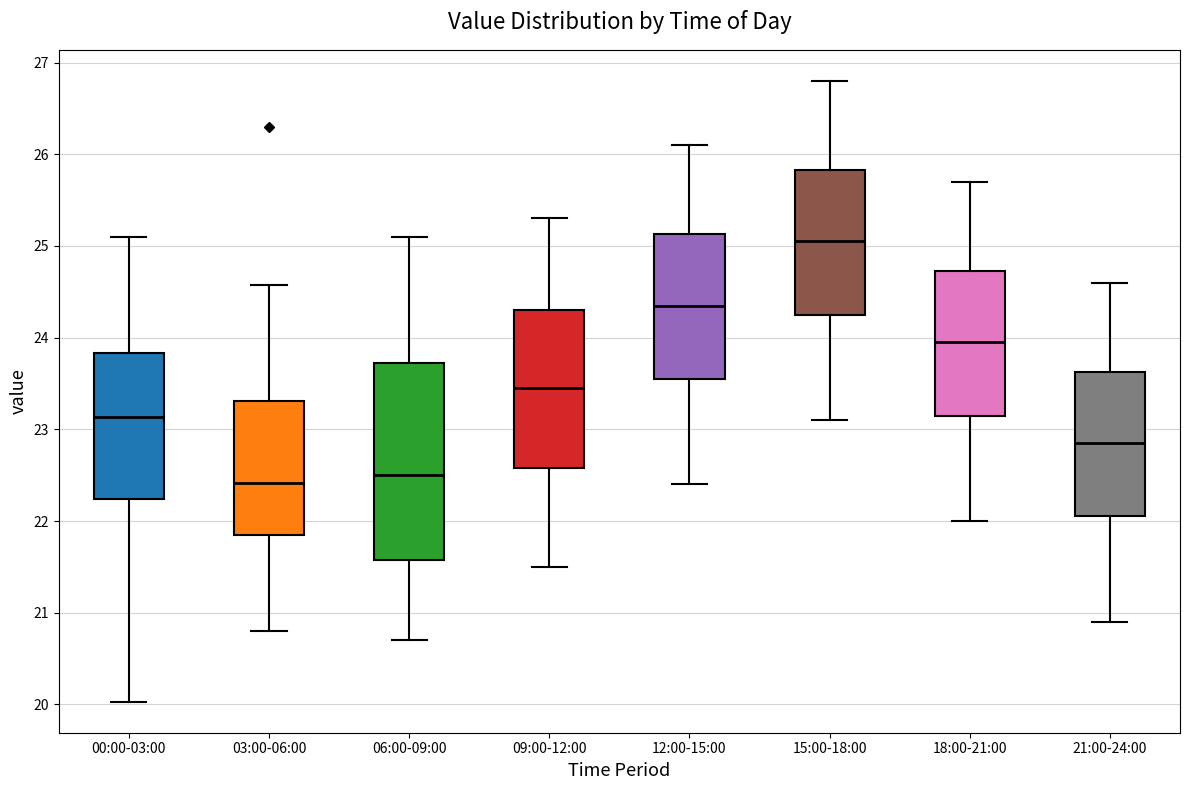

Comparing the boxes themselves (not the whiskers), which one is the tallest?

06:00-09:00